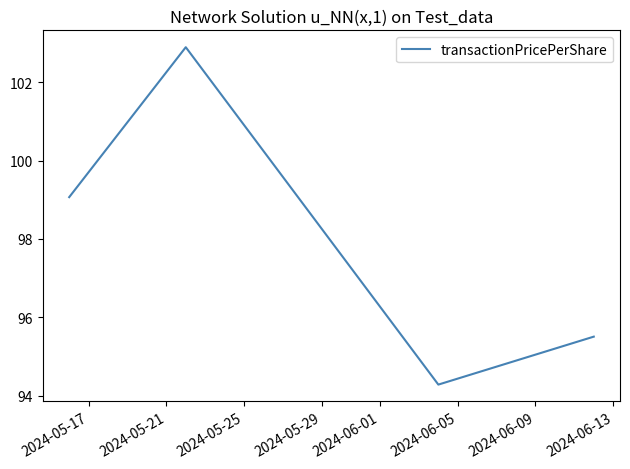

How many interior local peaks (higher than both neighbors) does the data have?

1